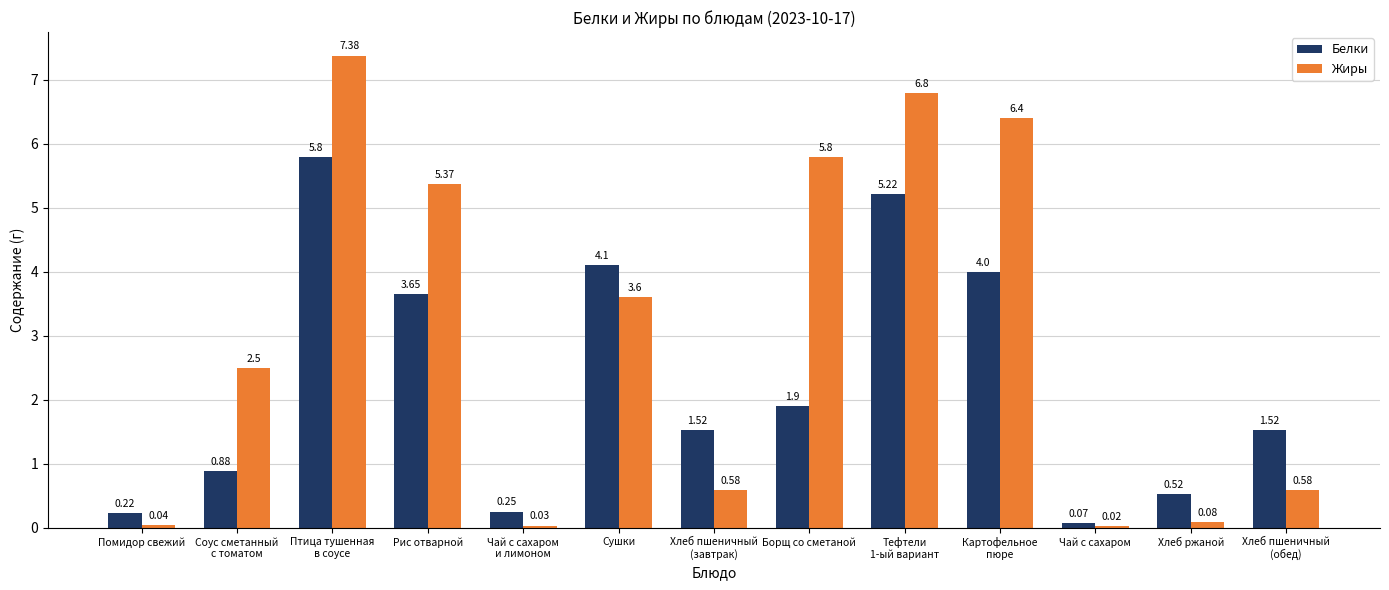

Where does the Белки series first go above 1?

Птица тушенная
в соусе